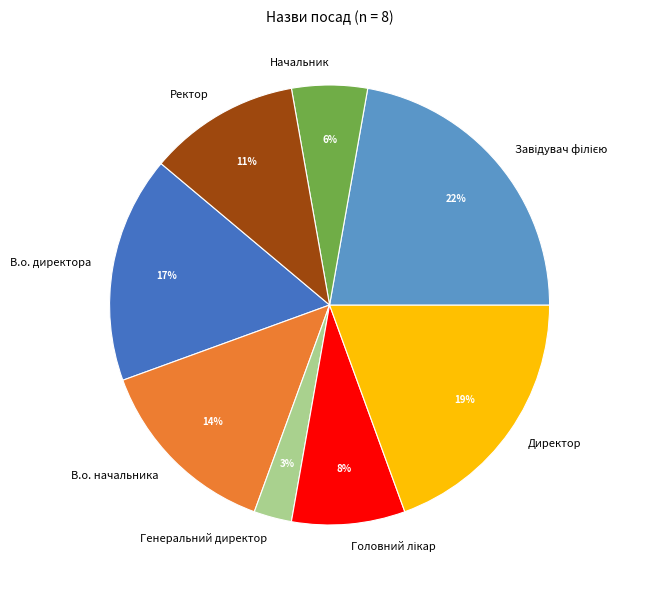

Is there any slice that represents more than half of the pie?

No